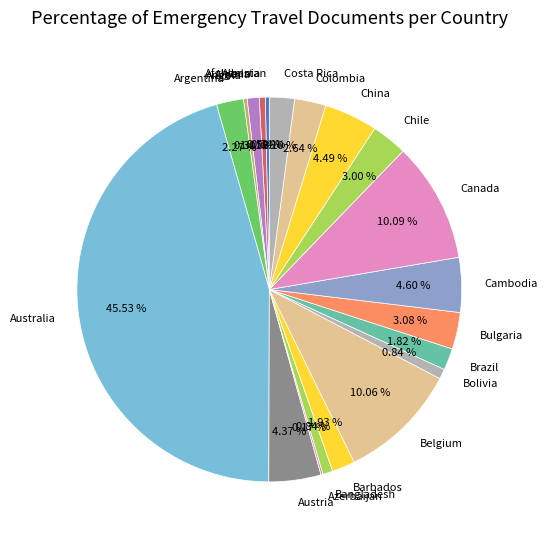

Which slice is the largest?

Australia